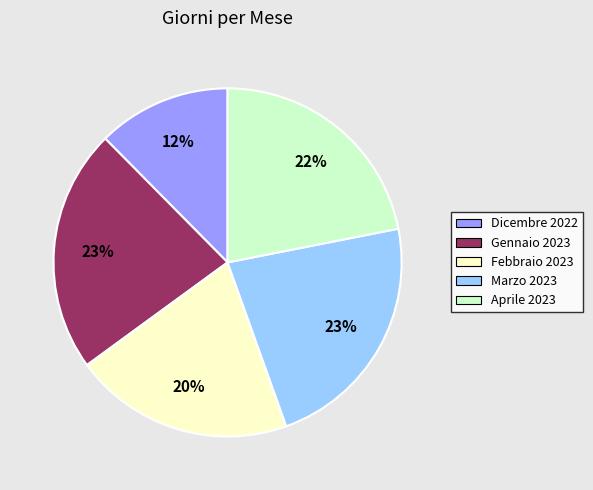

To the nearest percent, what portion does Febbraio 2023 represent?

20%